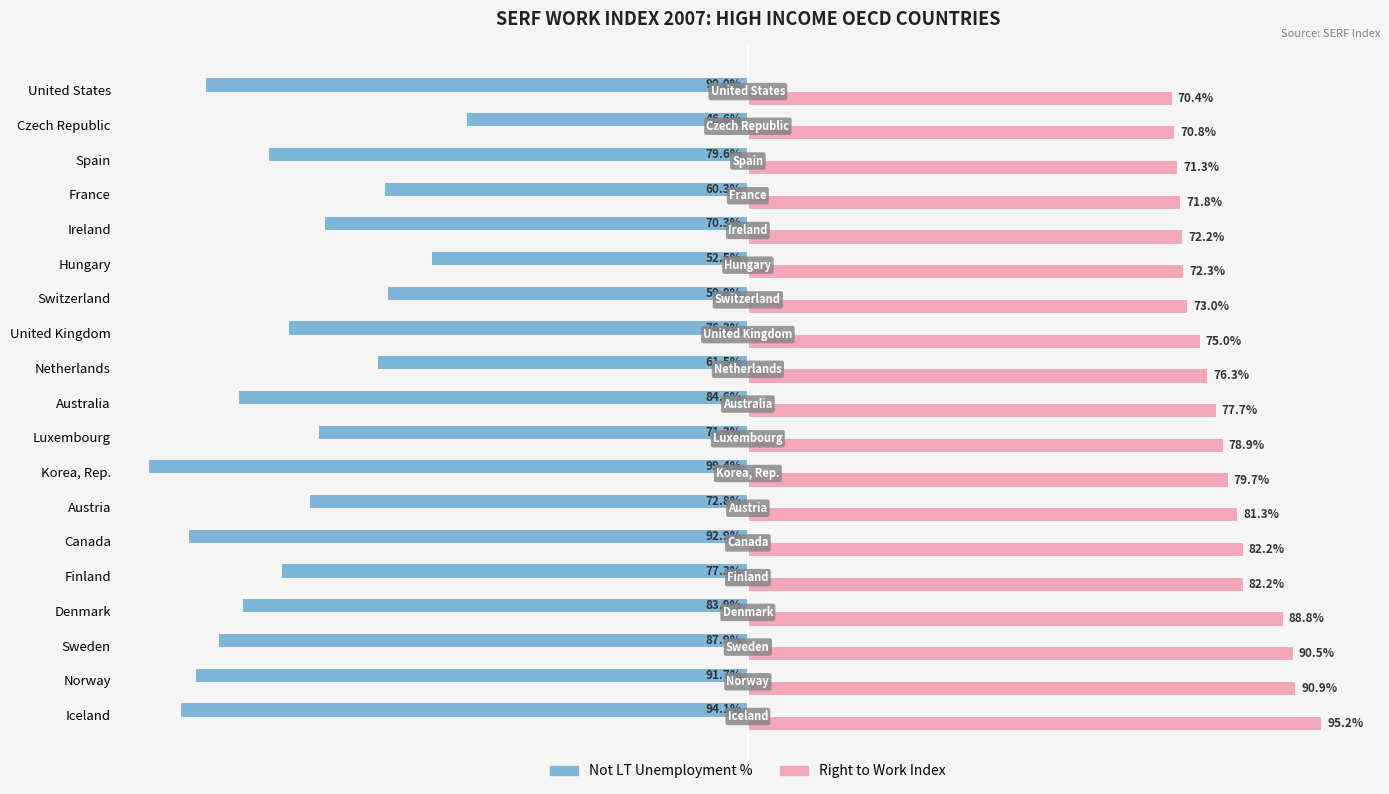

List the series in order of their peak value, highest first.

Right to Work Index, Not LT Unemployment %